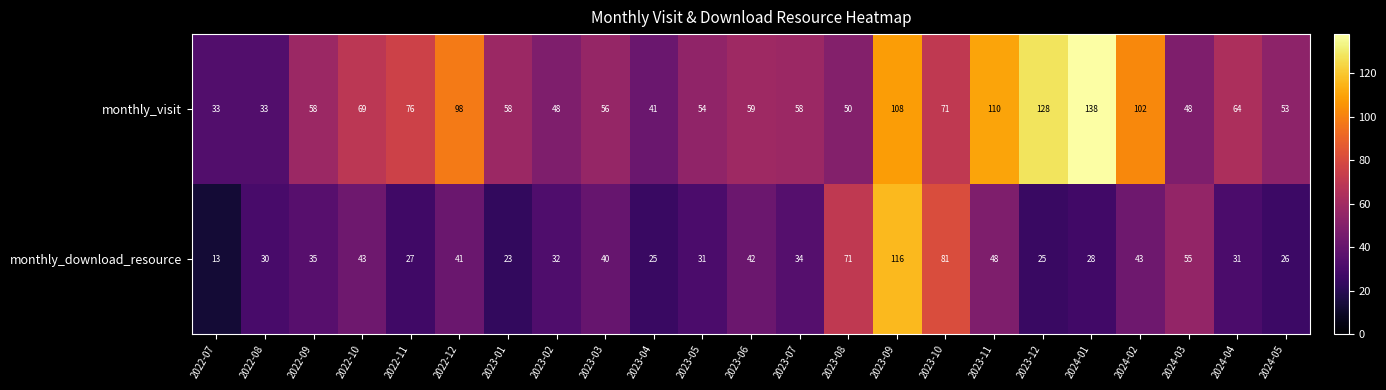

True or false: monthly_visit has a value of 68 at 2023-04.

False